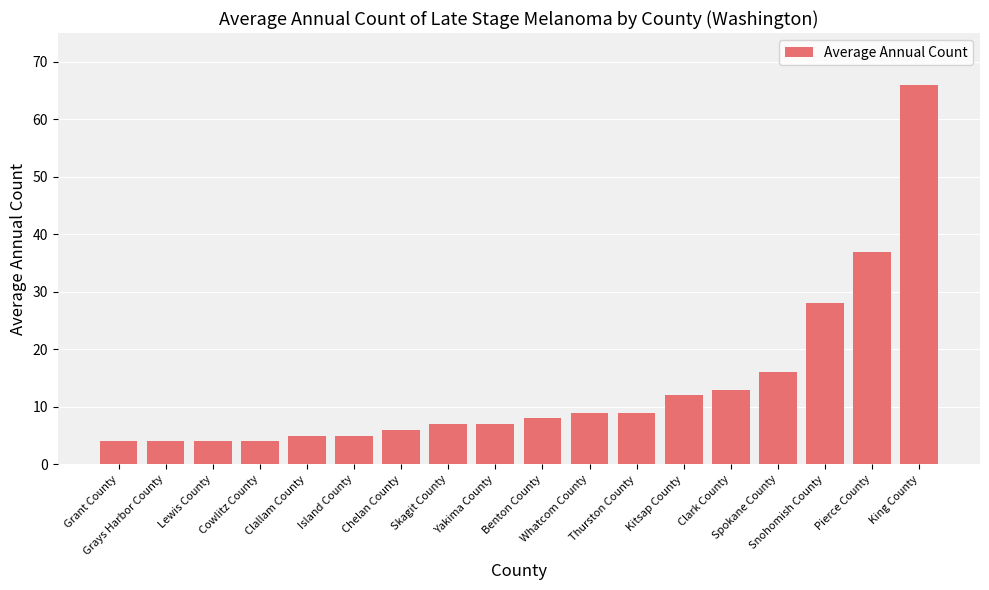

What is the difference between the values at Island County and Skagit County?

2